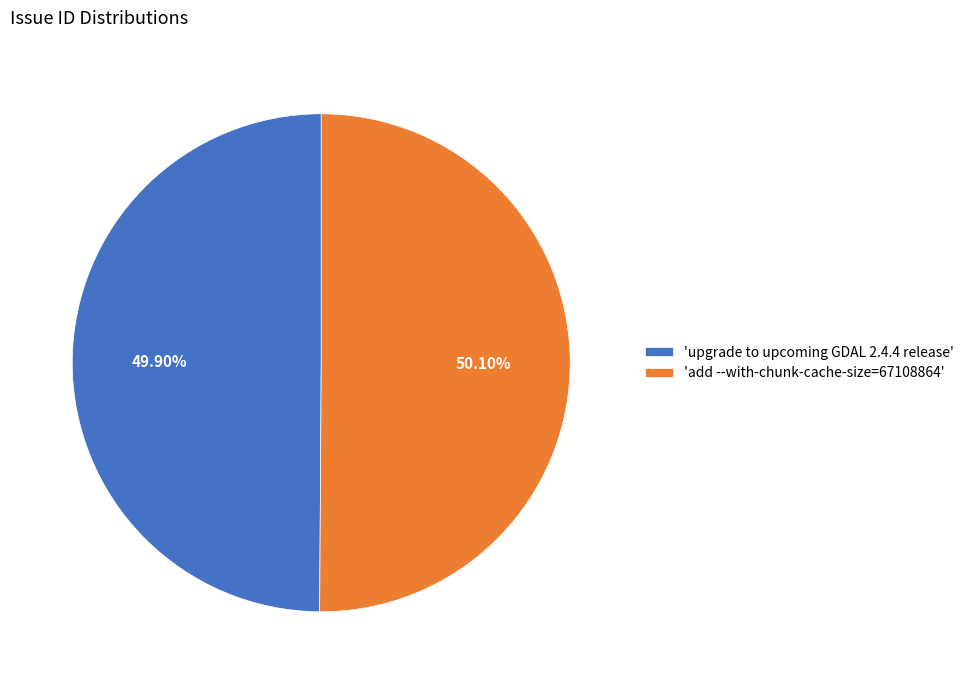

What is the ratio of the value at 'add --with-chunk-cache-size=67108864' to the value at 'upgrade to upcoming GDAL 2.4.4 release'?

1.0